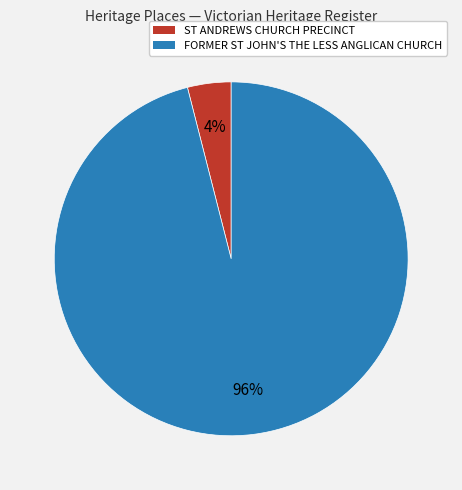

To the nearest percent, what is the average slice percentage?

50%